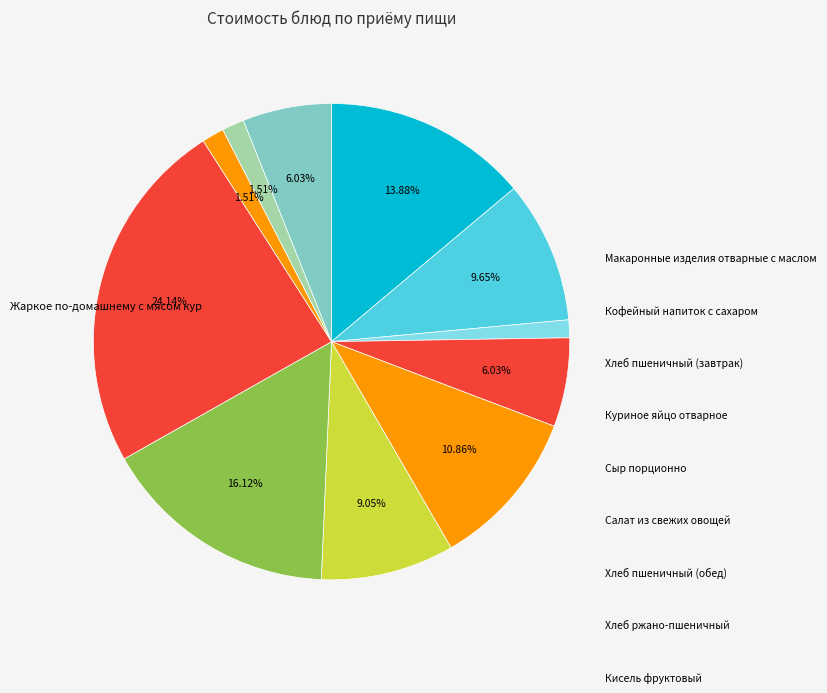

Count the number of slices in the pie.

11